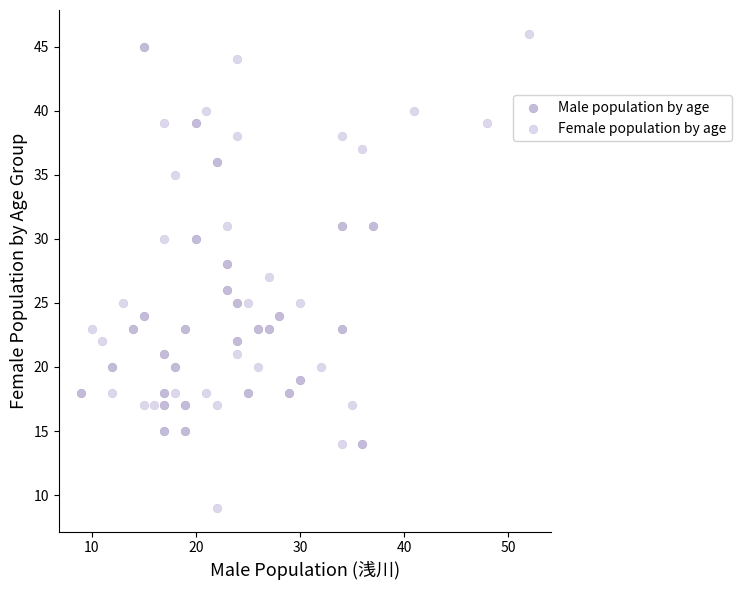

Which series contains the highest Y value?

Female population by age